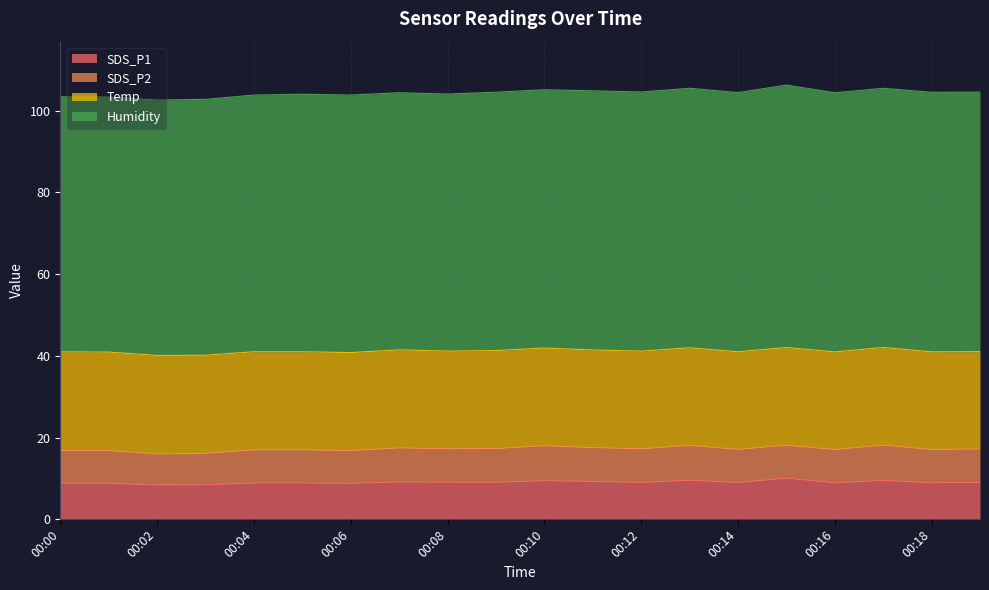

What is the sum of all Humidity values?

1262.6